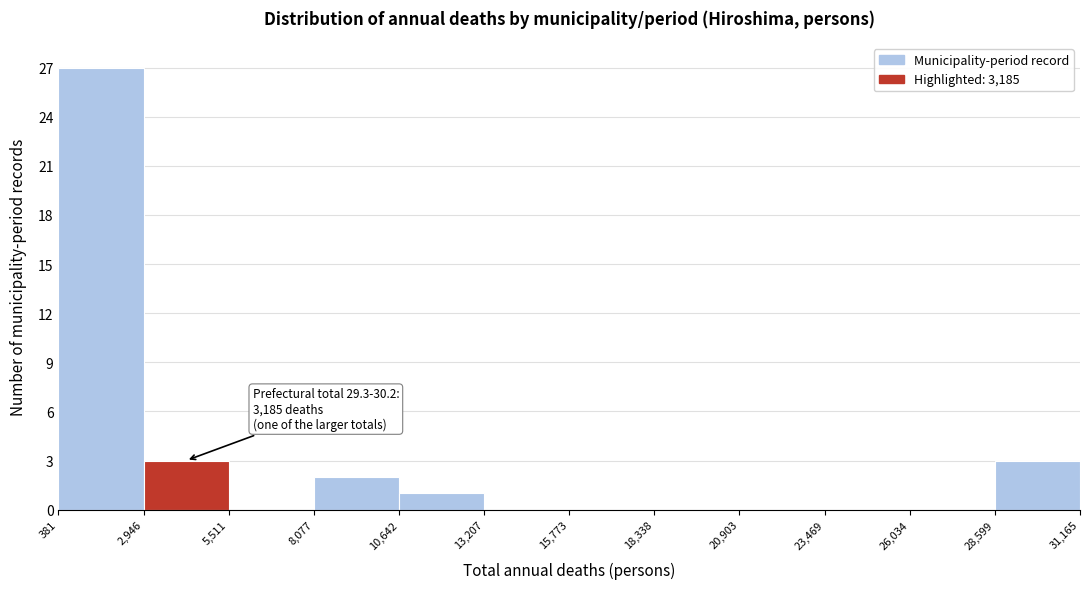

Over which range of the x-axis is the bar tallest?

381 to 2,946